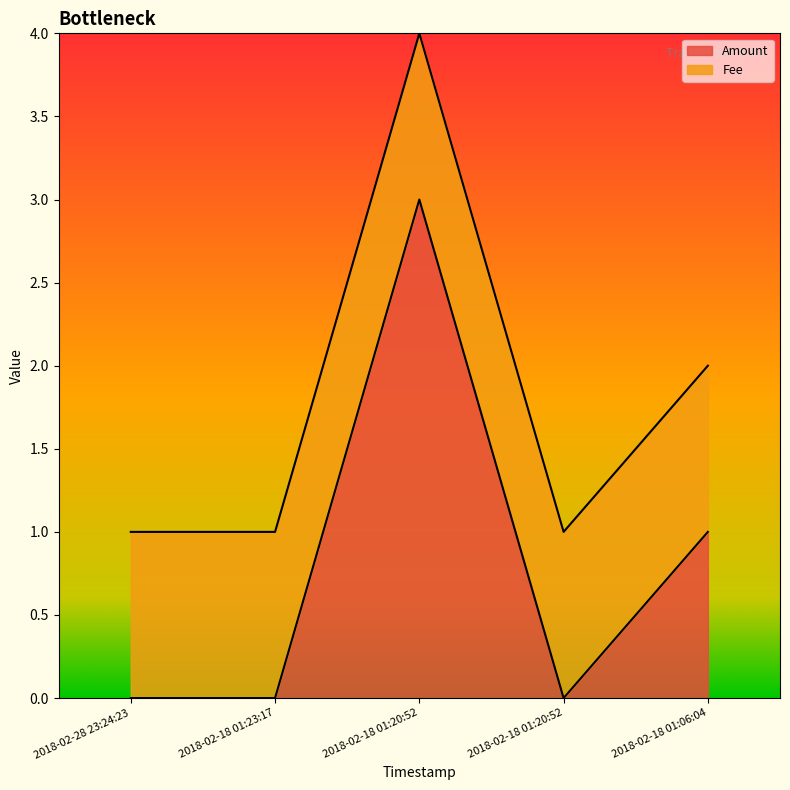

Rank the categories by value from lowest to highest.

2018-02-28 23:24:23, 2018-02-18 01:23:17, 2018-02-18 01:20:52, 2018-02-18 01:06:04, 2018-02-18 01:20:52